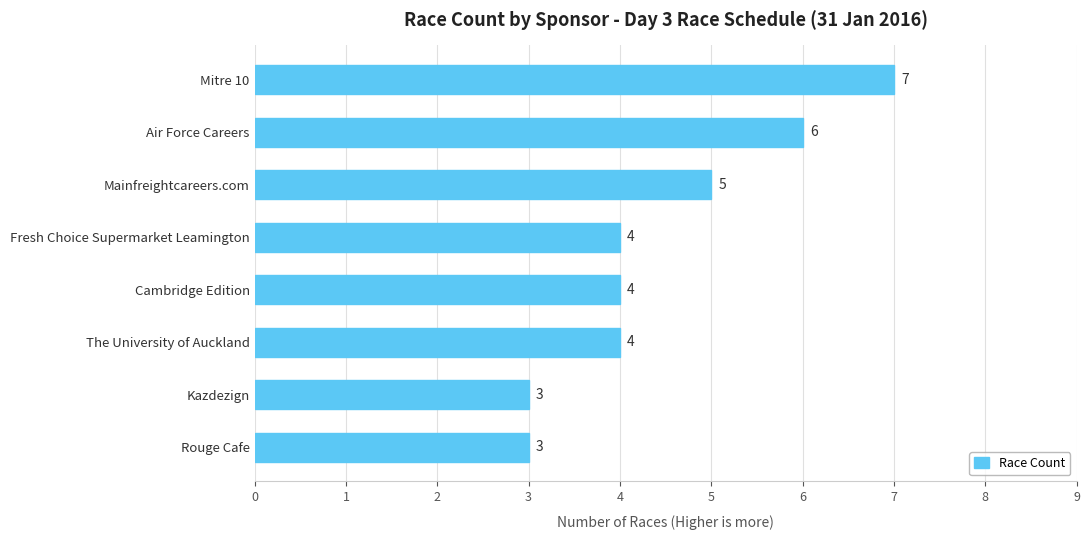

True or false: the data shows 3 at Mitre 10.

False